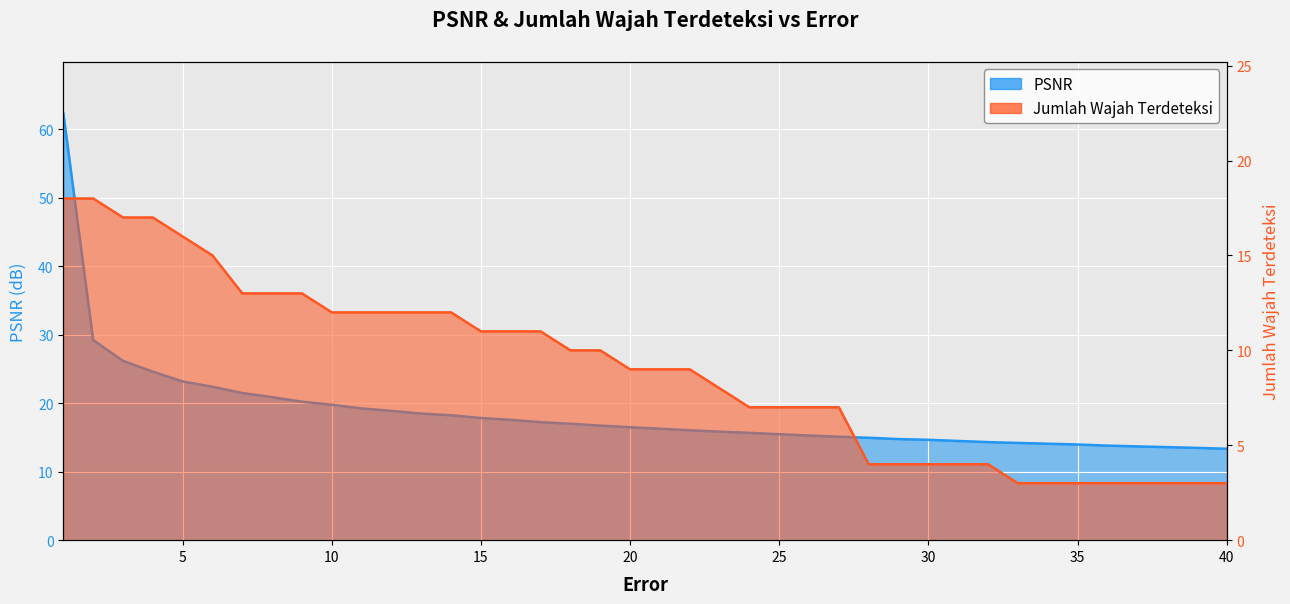

Rank the categories by Jumlah Wajah Terdeteksi value from lowest to highest.

33, 34, 35, 36, 37, 38, 39, 40, 28, 29, 30, 31, 32, 24, 25, 26, 27, 23, 20, 21, 22, 18, 19, 15, 16, 17, 10, 11, 12, 13, 14, 7, 8, 9, 6, 5, 3, 4, 1, 2